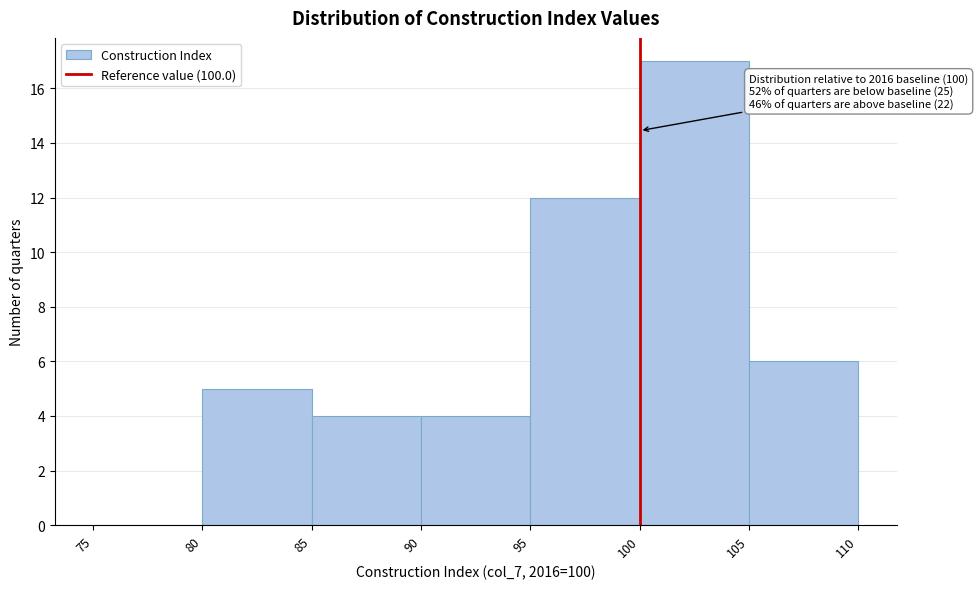

Over which range of the x-axis is the bar tallest?

100 to 105